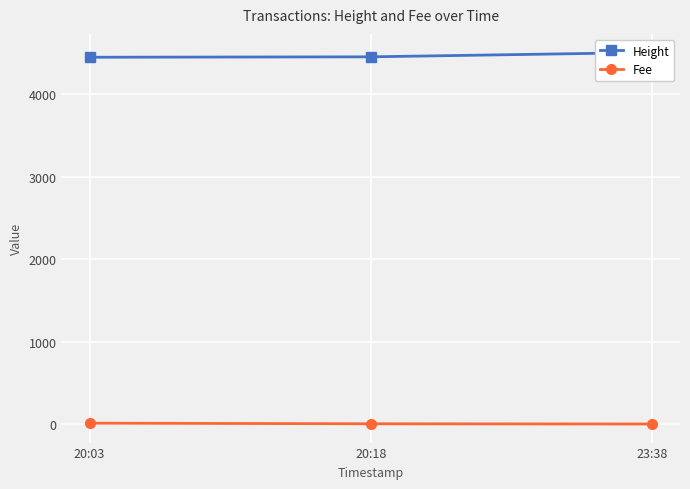

At which label is Height closest to 4480?

20:18